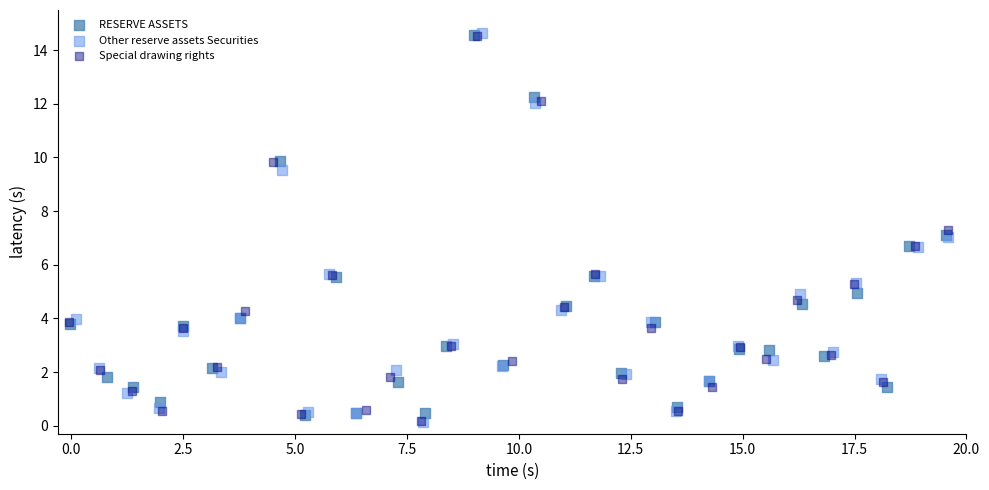

What are all the series names shown in the legend?

RESERVE ASSETS, Other reserve assets Securities, Special drawing rights